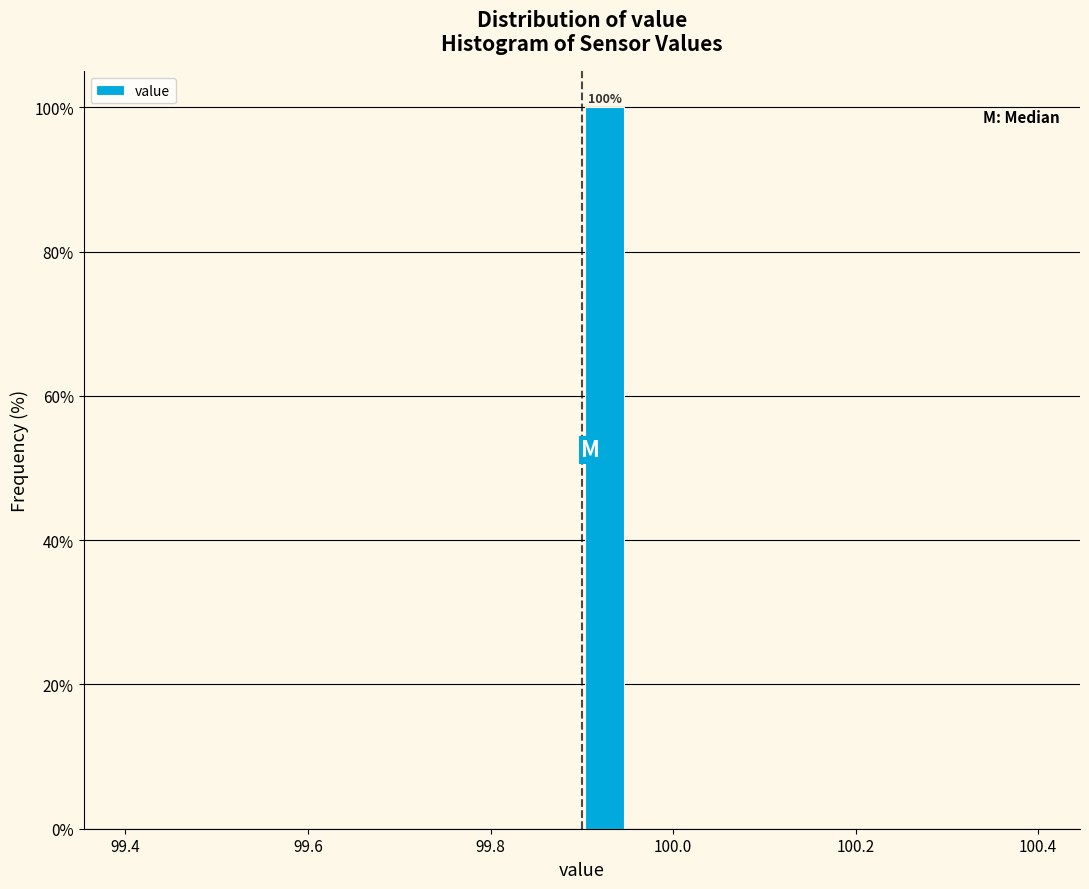

Around what value on the x-axis is the tallest bar? Give the approximate position of its centre, as read against the axis.

99.92